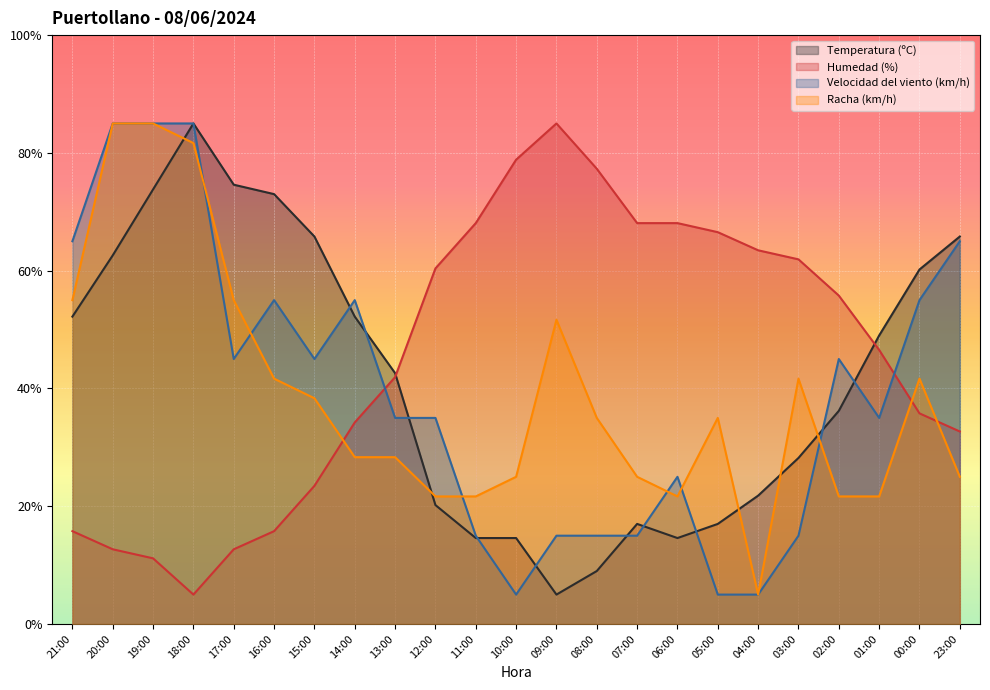

What is the difference between the maximum and minimum values in the Velocidad del viento (km/h) series?

80.0